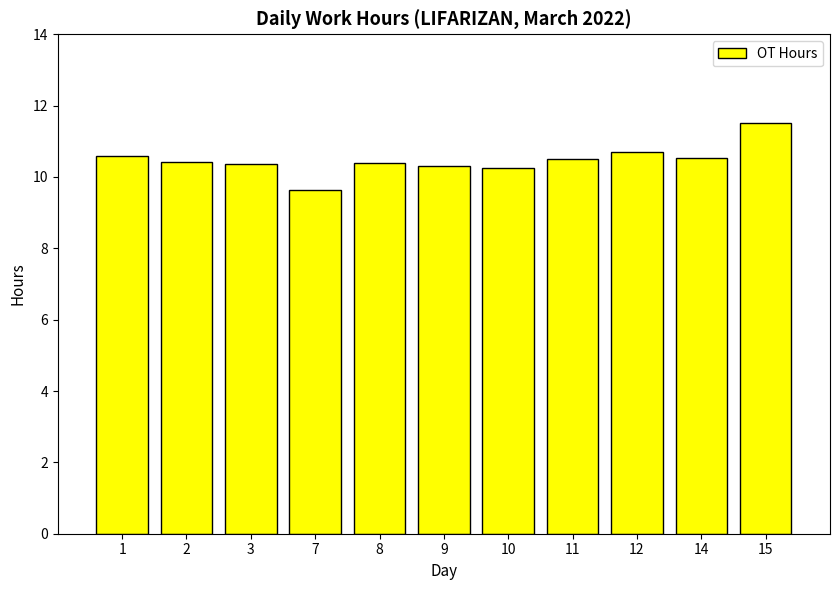

Does the chart contain stacked bars?

No